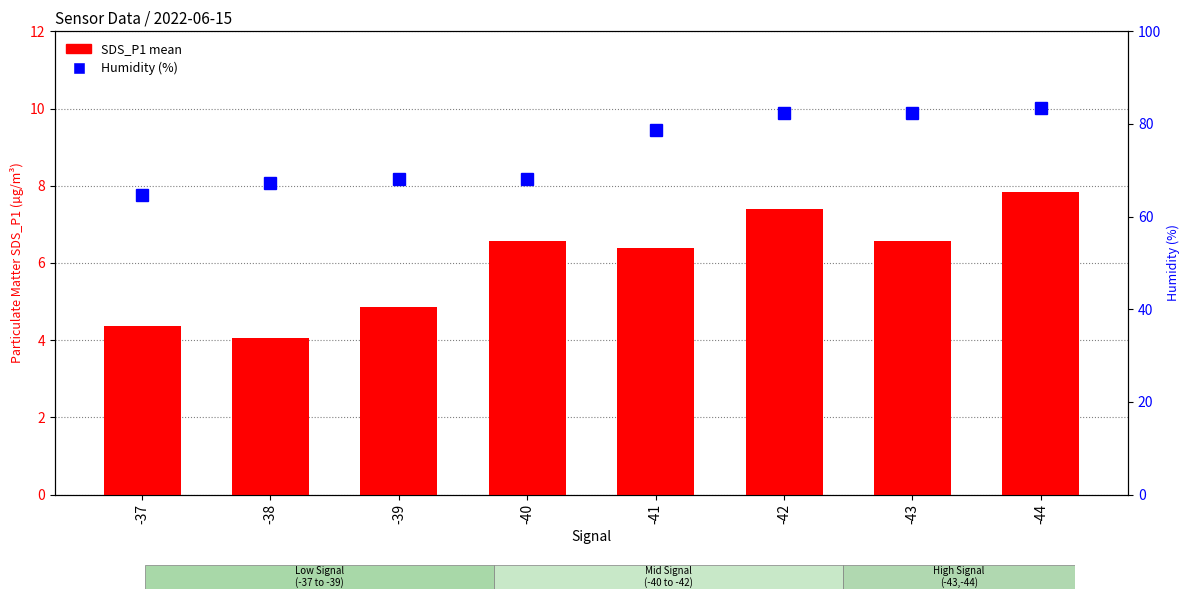

At which label does SDS_P1 mean first exceed 6?

-40